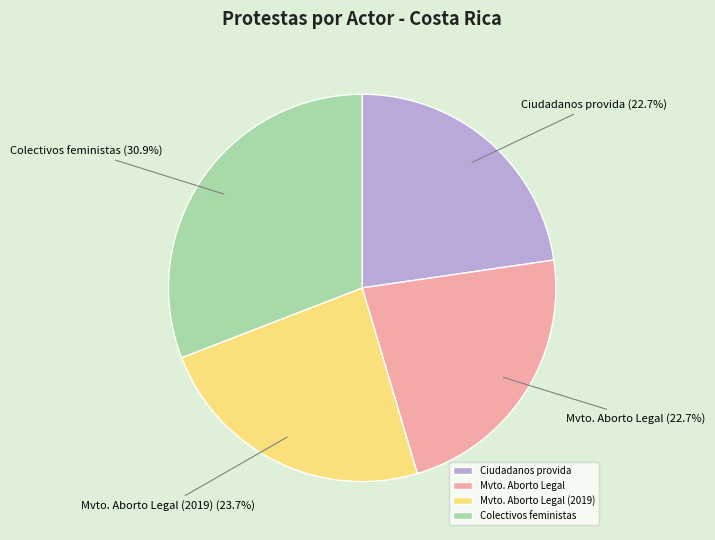

The Colectivos feministas slice represents 36% of the pie. True or false?

False